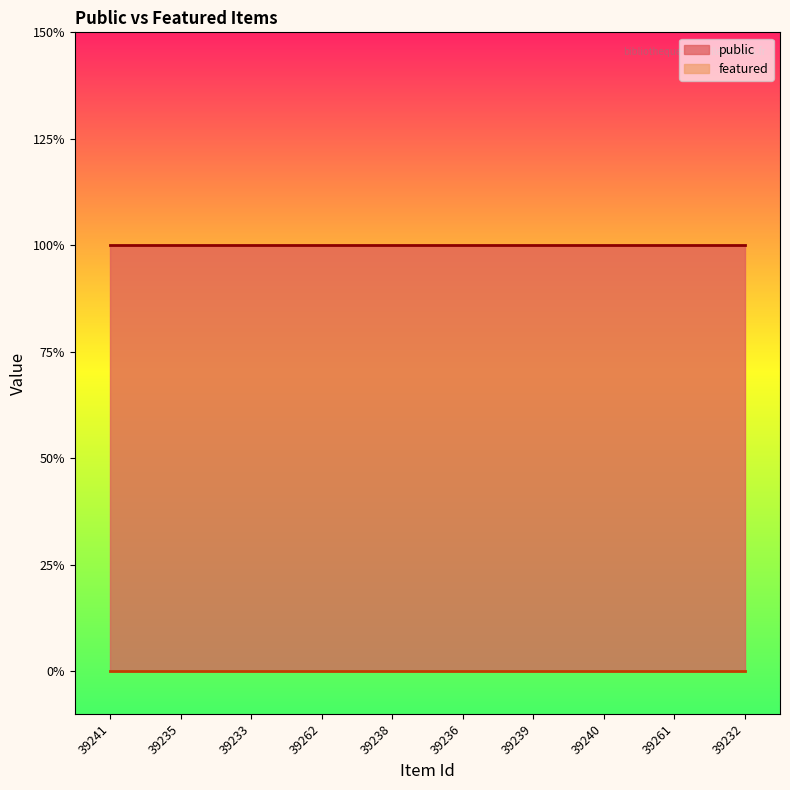

At how many categories does at least one series exceed 0?

10